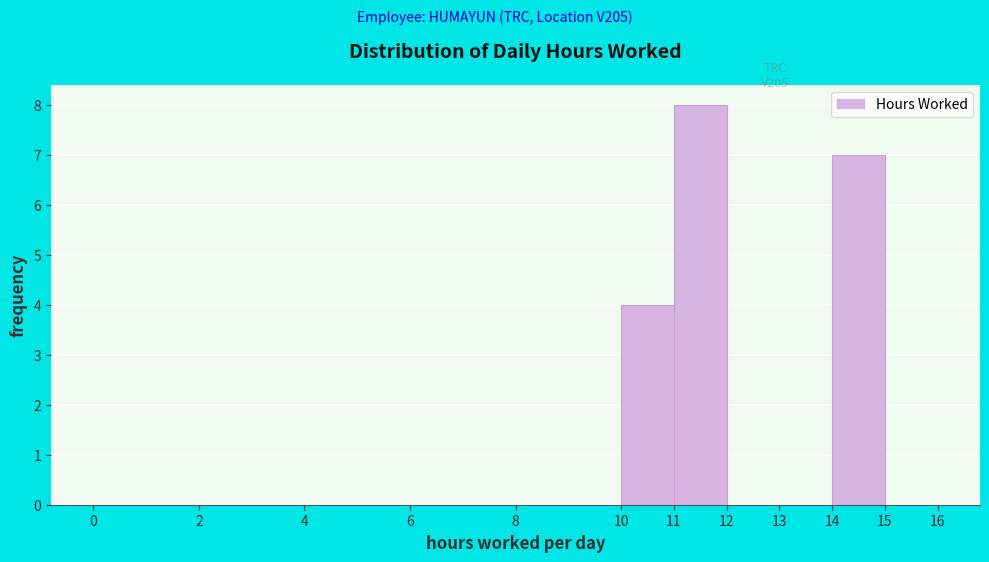

What is the height of the bar covering 11 to 12 on the x-axis? The values are not printed on the chart, so give them approximately, as read against the axis.

8